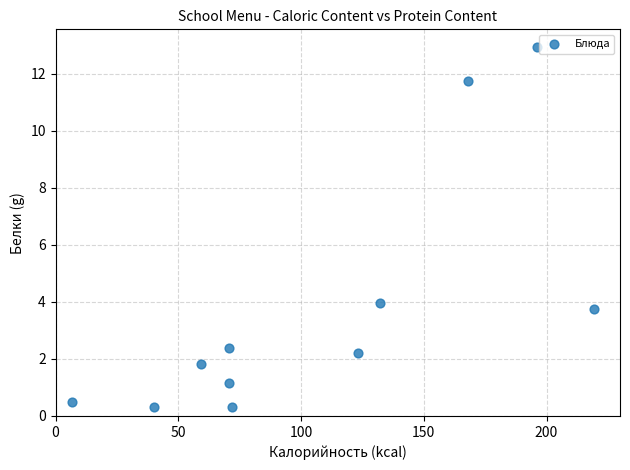

What is the range of X values (max minus min)?

212.7